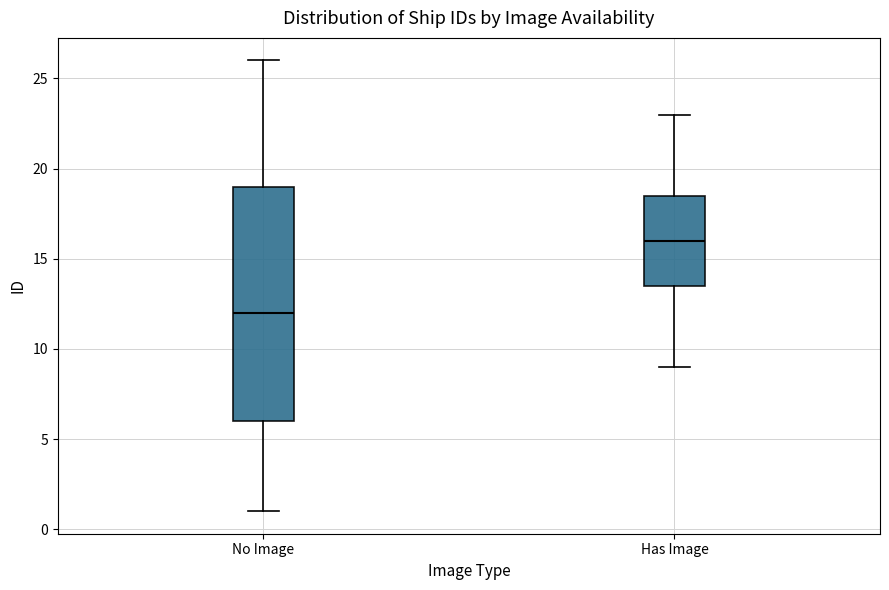

Reading left to right, read every box against the y-axis: the position of its median line, the range the box covers, and the ends of its whiskers. The values are not printed on the chart, so give them approximately, as read against the axis.

No Image: median 12.0, box 6.0 to 19.0, whiskers 1.0 to 26.0
Has Image: median 16.0, box 13.5 to 18.5, whiskers 9.0 to 23.0